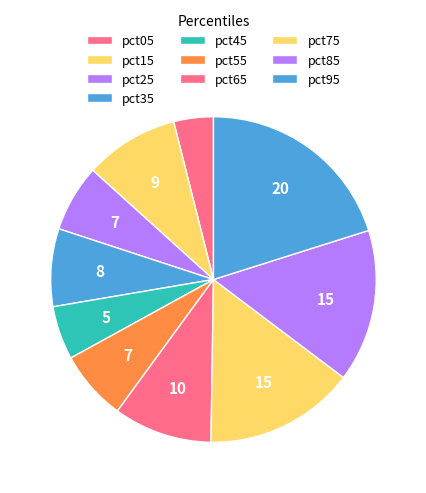

True or false: pct55 accounts for 1% of the total.

False